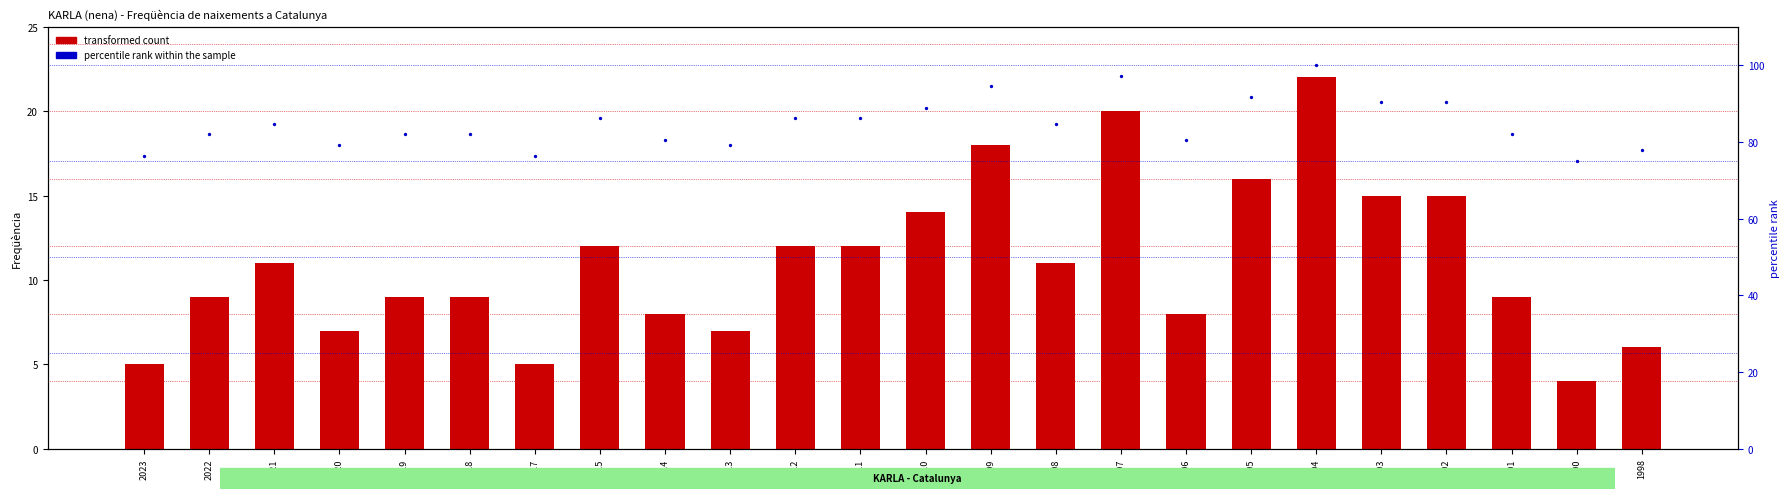

Which series has the widest spread of Y values?

percentile rank within the sample